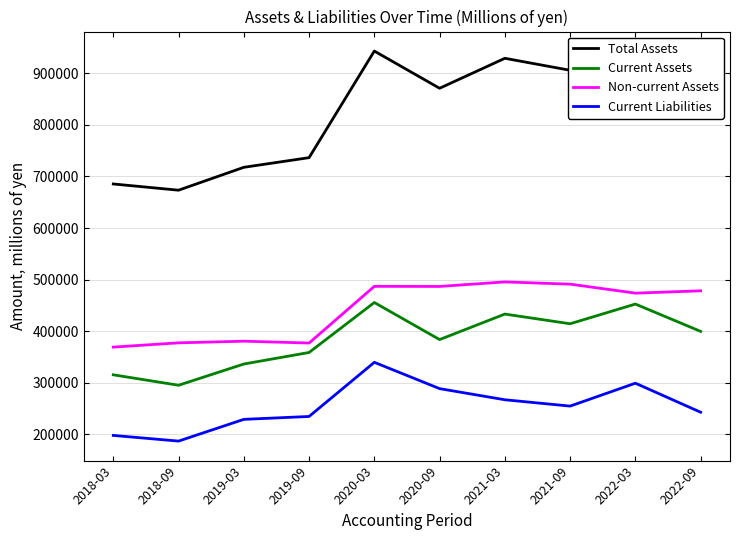

True or false: Non-current Assets and Current Assets intersect in this chart.

False